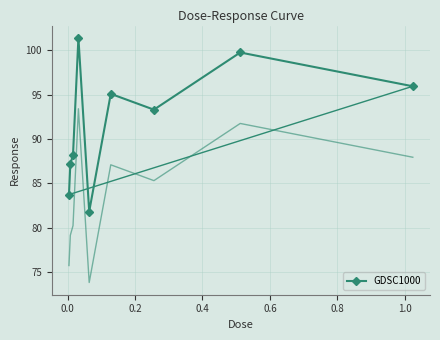

Reading right to left, extract all data points from this chart.

95.9	99.8	93.3	95.1	81.8	101.4	88.2	87.1	83.7